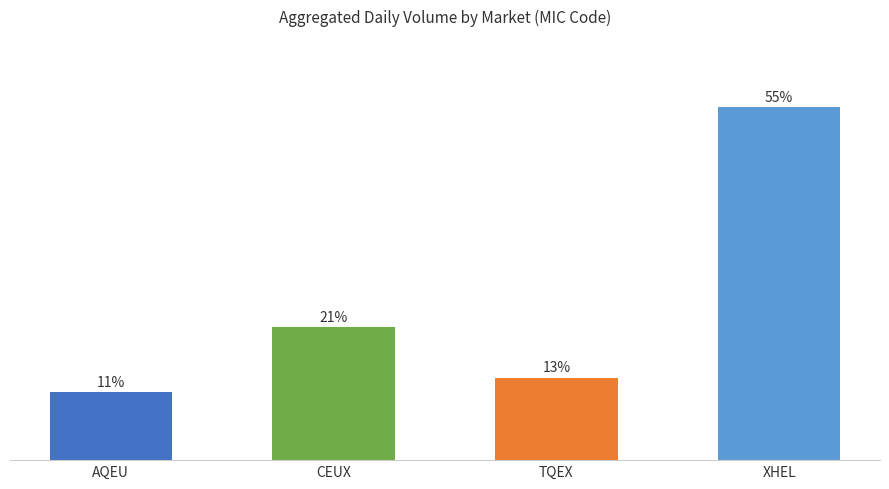

Which has a higher value, AQEU or CEUX?

CEUX